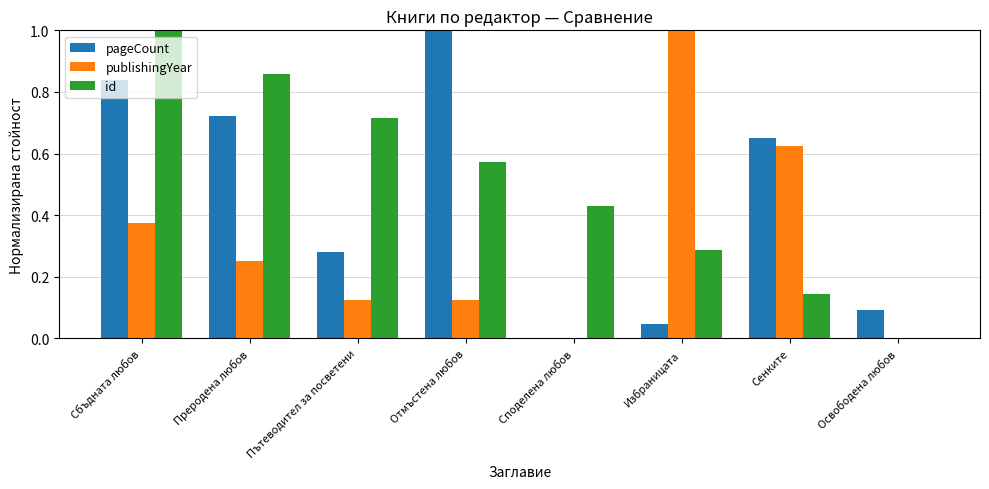

What is the approximate value of publishingYear at Избраницата?

1.0